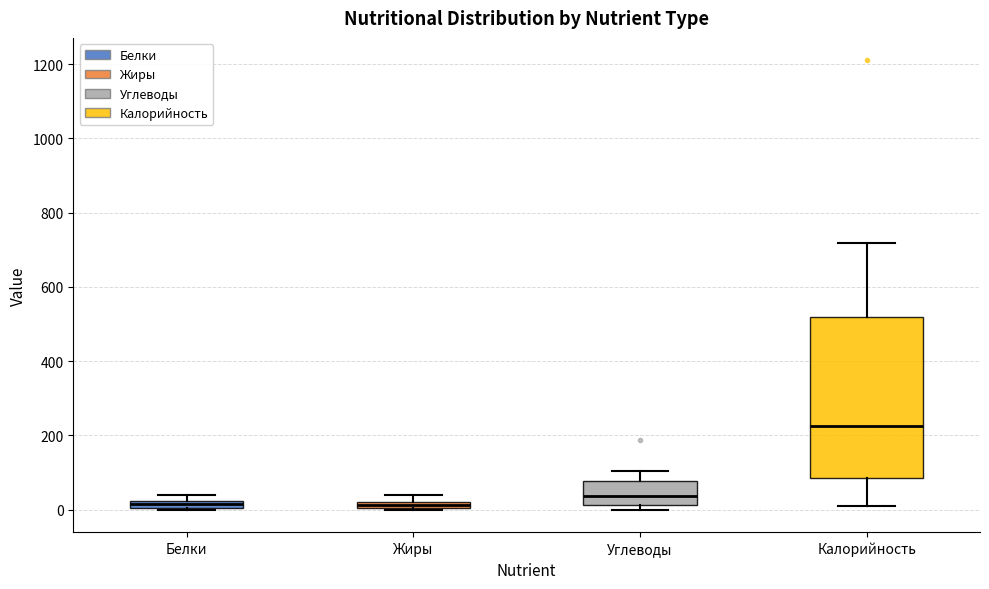

Where is the upper edge of the box for Углеводы on the y-axis? The values are not printed on the chart, so give them approximately, as read against the axis.

80